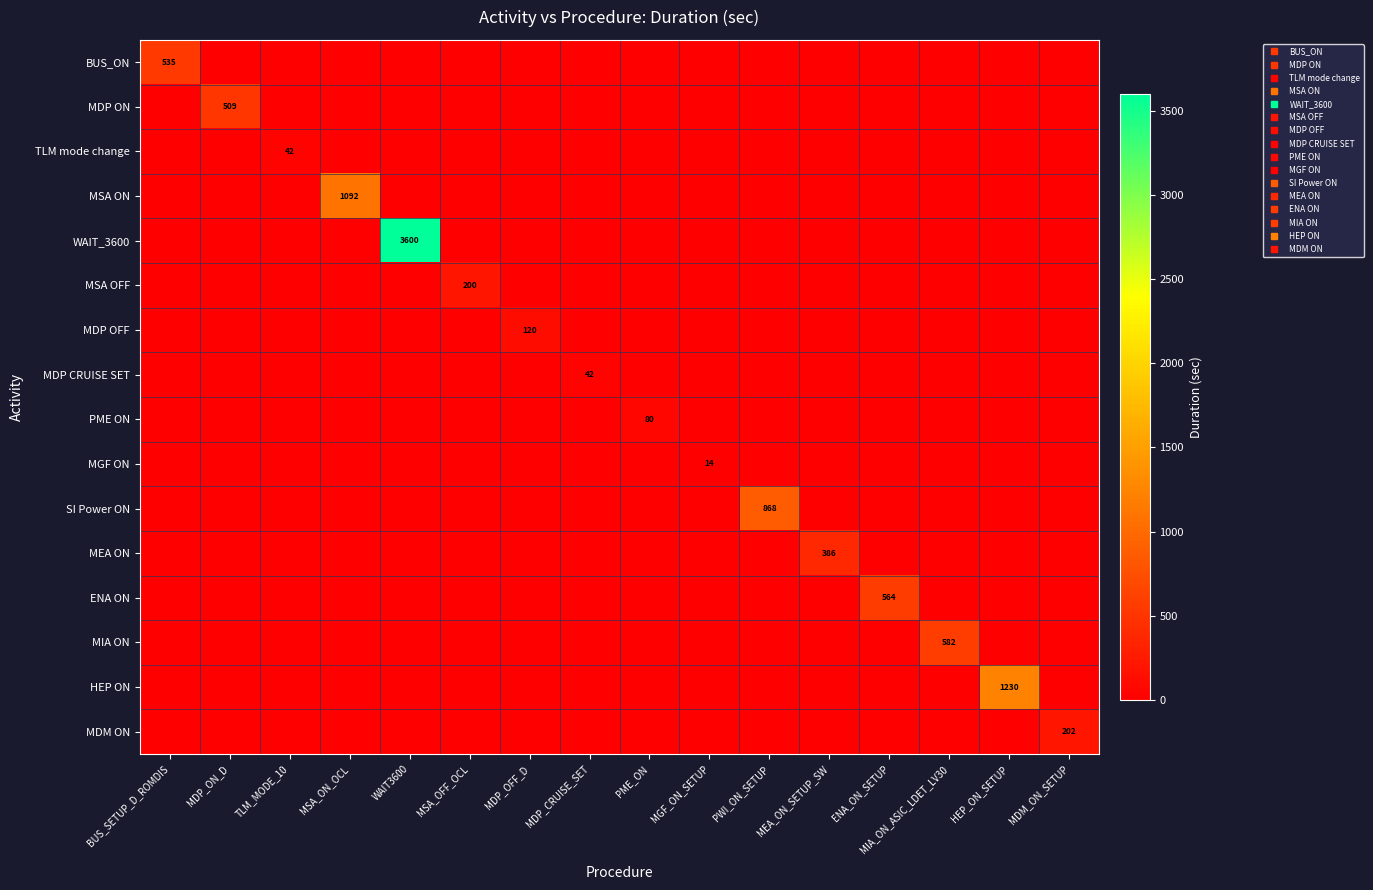

Which series has the largest total across all categories?

WAIT_3600